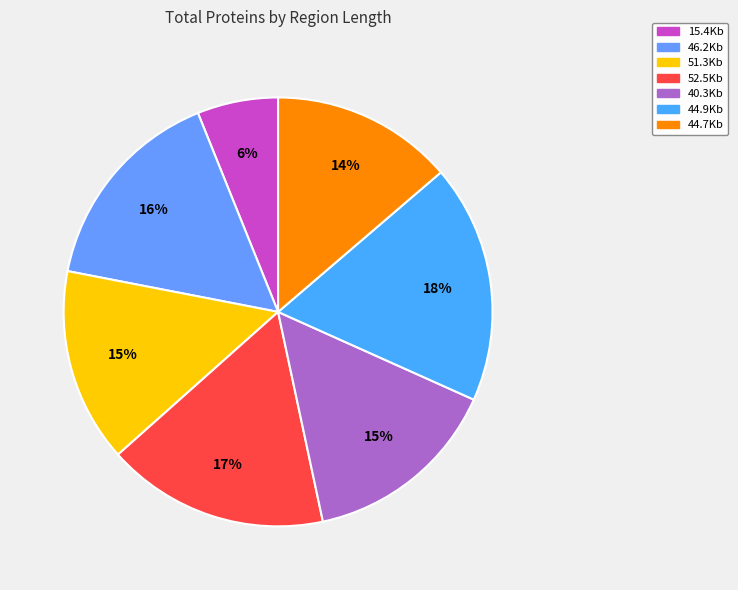

Count the number of slices in the pie.

7